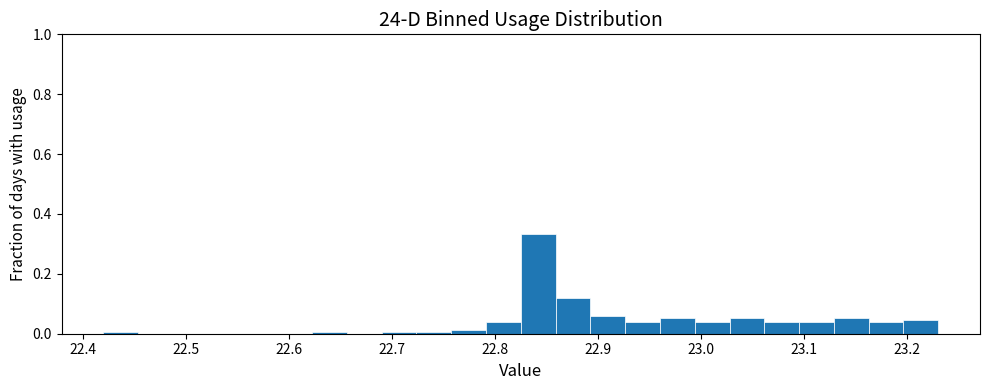

Read against the x-axis, roughly where is the centre of the tallest bar?

22.84